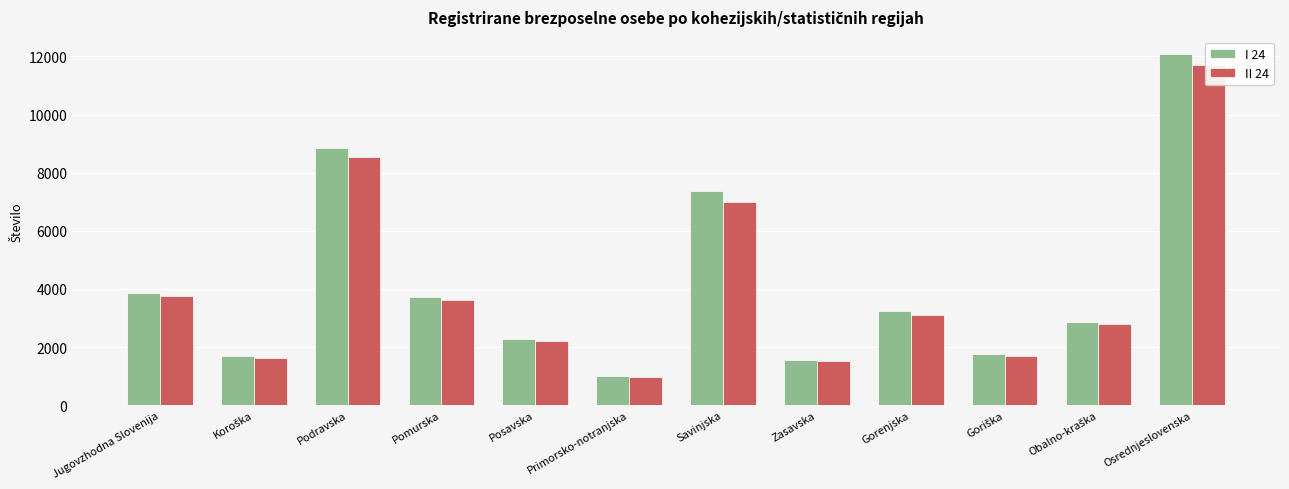

List the series in order of their peak value, lowest first.

II 24, I 24